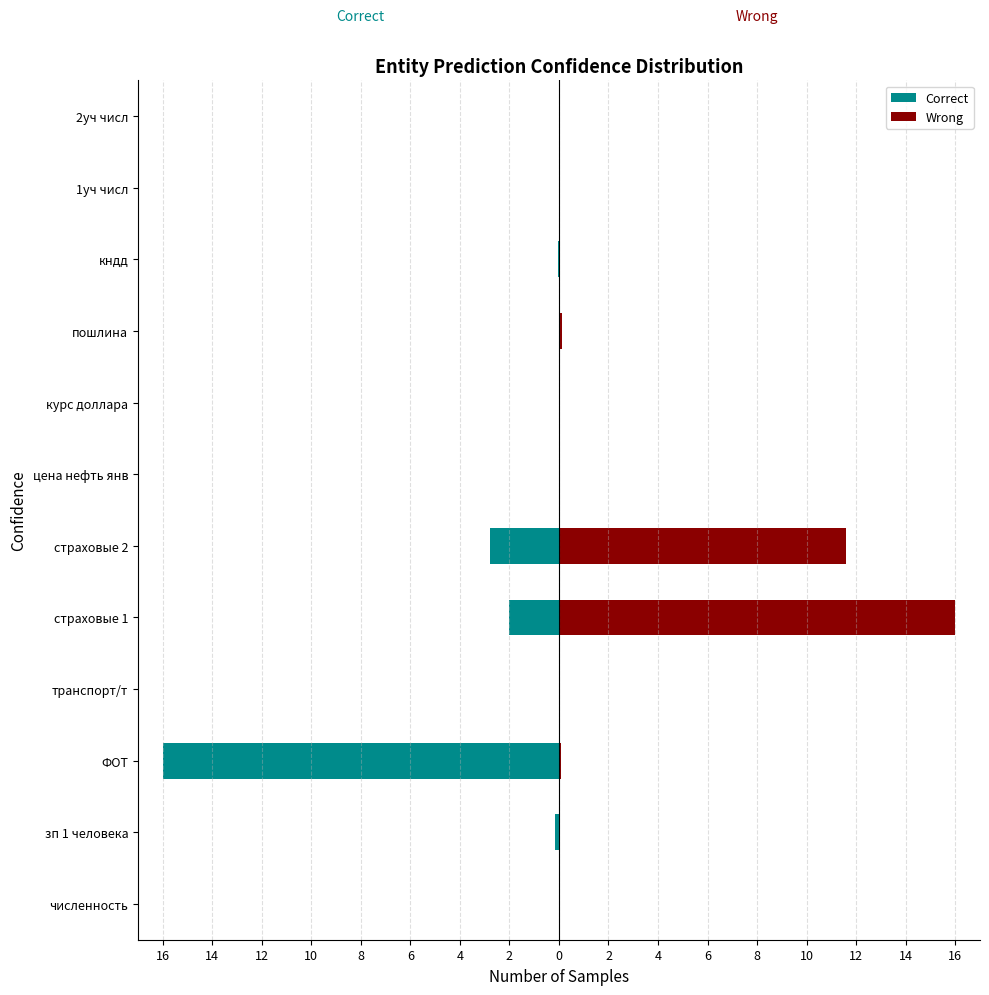

What are all the series names shown in the legend?

Correct, Wrong